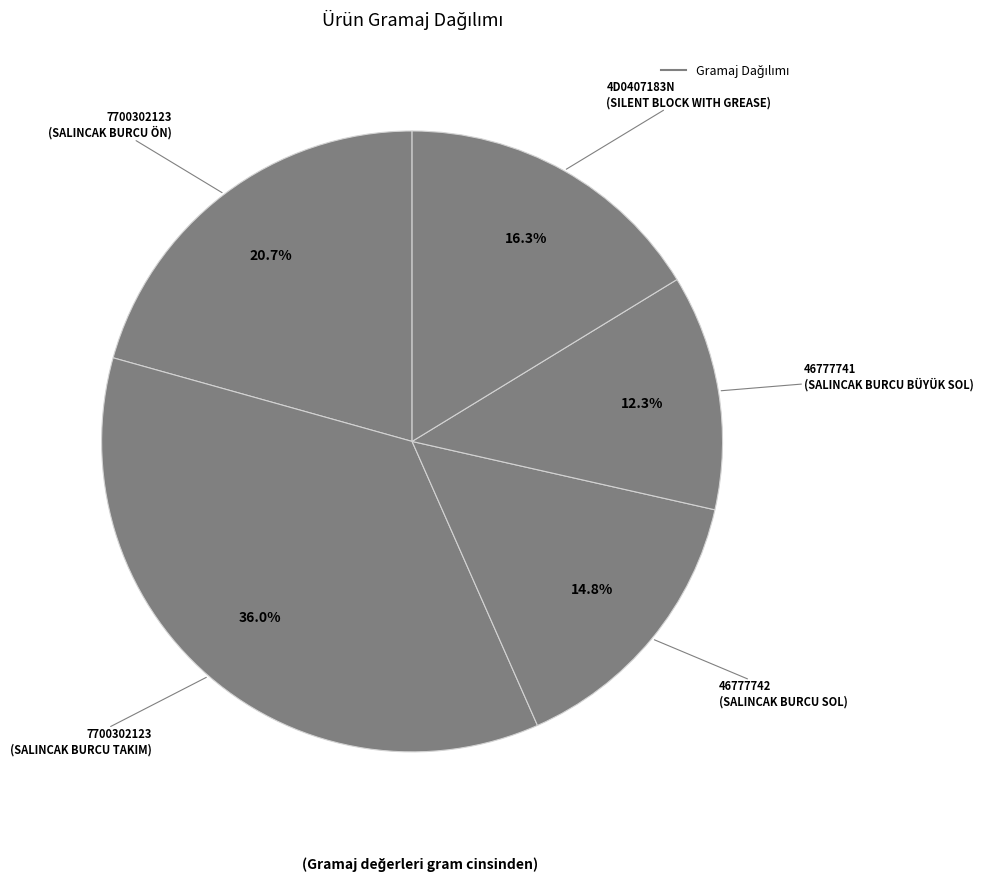

Count the number of slices in the pie.

5